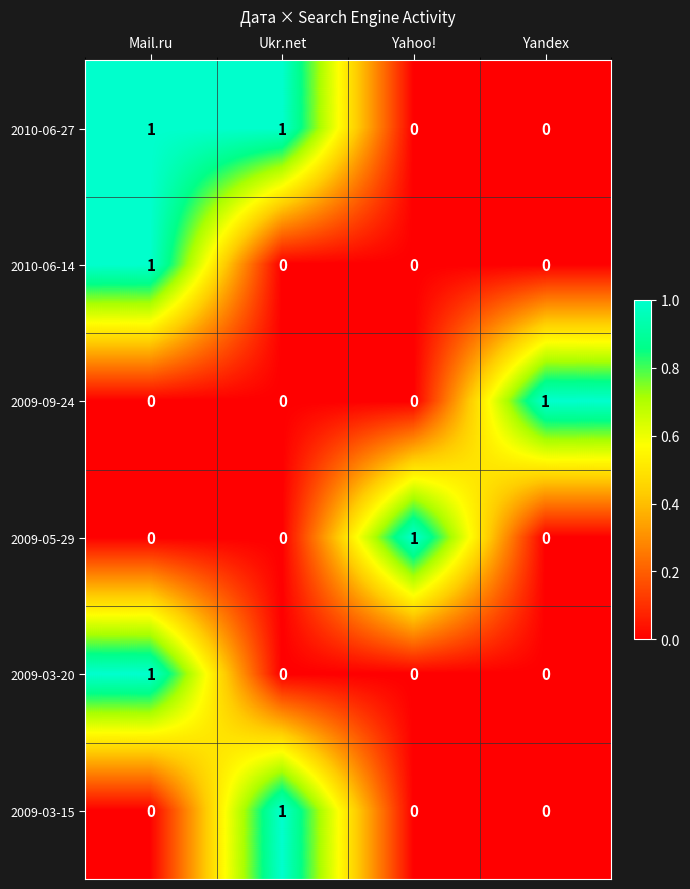

Count the number of categories in the chart.

4